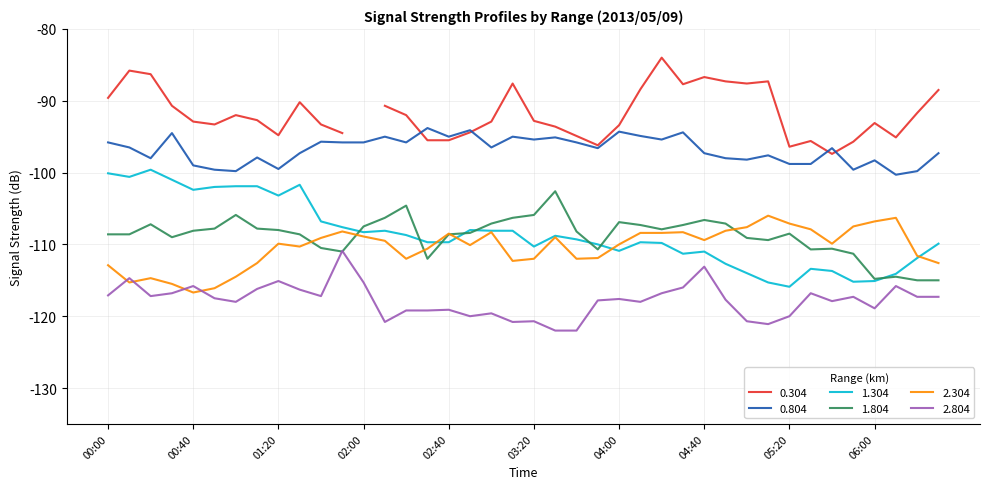

What is the lowest value of the 0.804 series?

-100.3